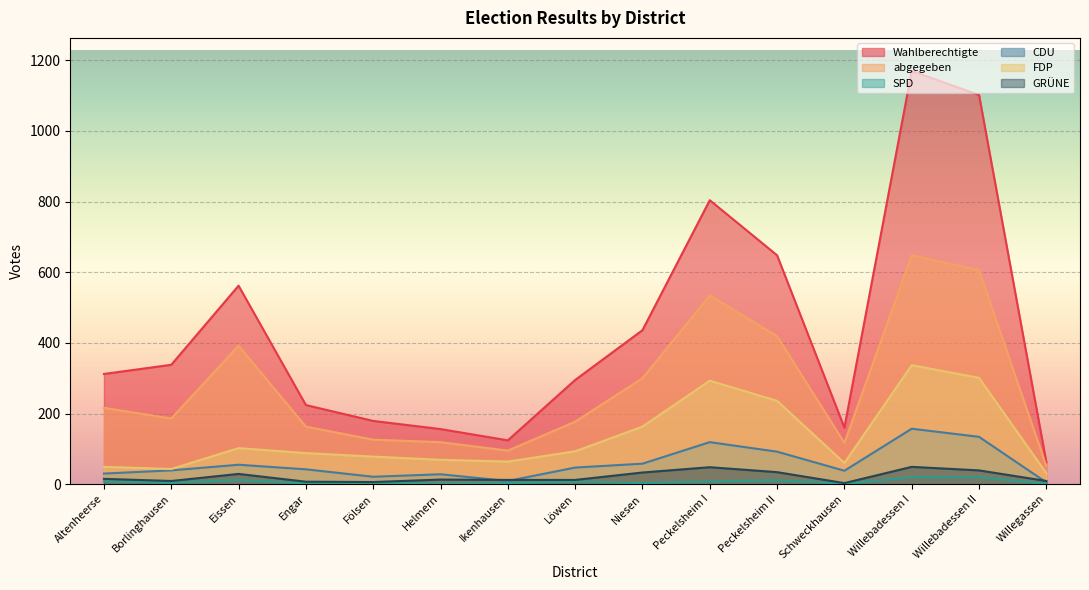

What is the difference between the maximum and minimum values in the Wahlberechtigte series?

1108